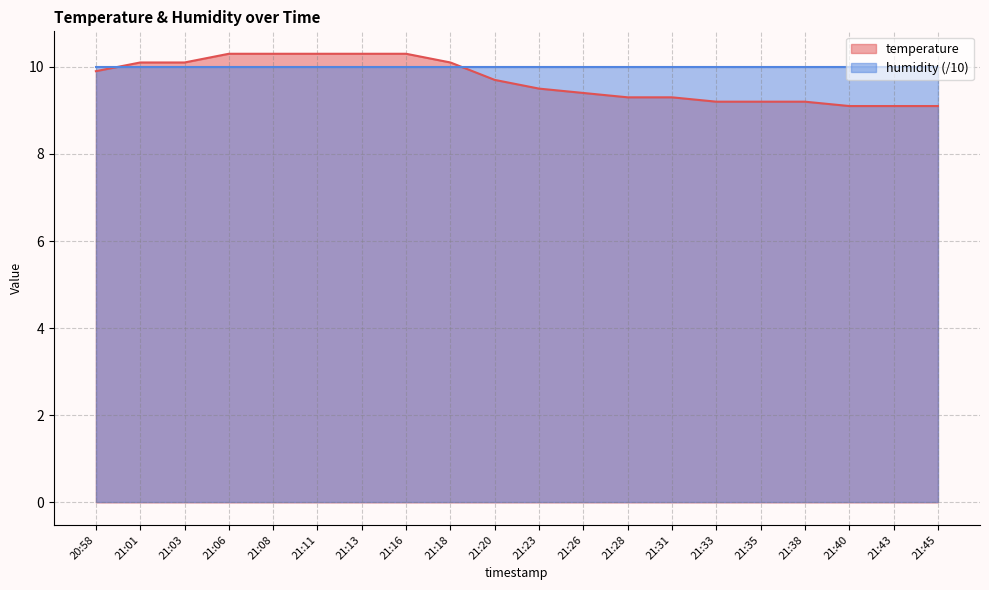

Which label corresponds to the smallest value in the chart?

21:40